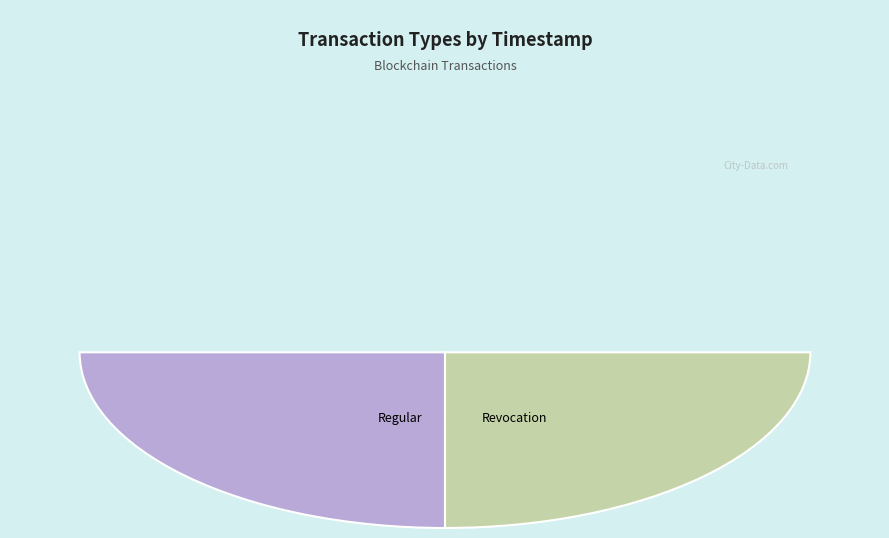

To the nearest percent, what portion does Revocation represent?

50%